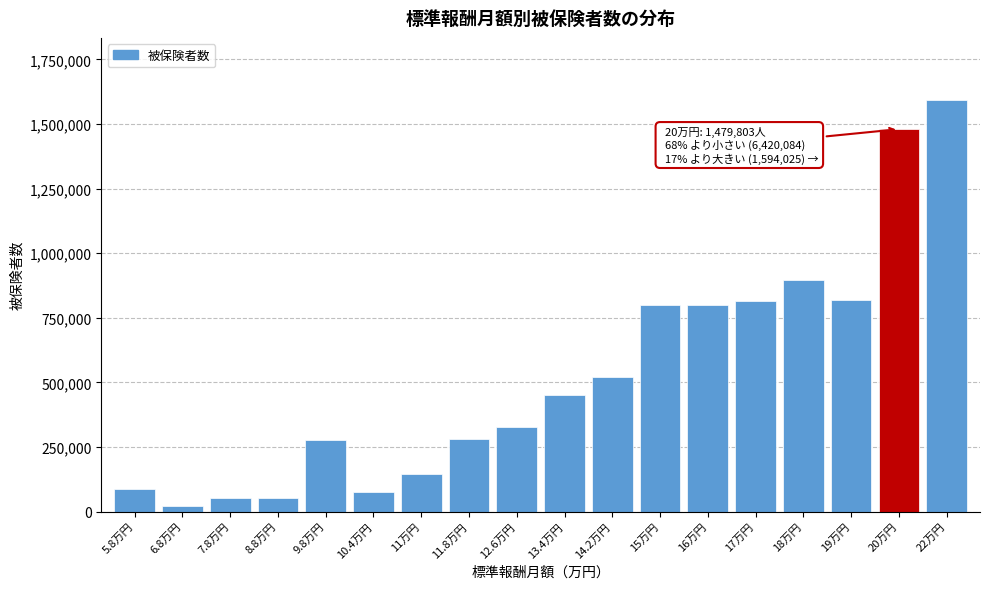

Is it true that the value at 11万円 is 144842?

True